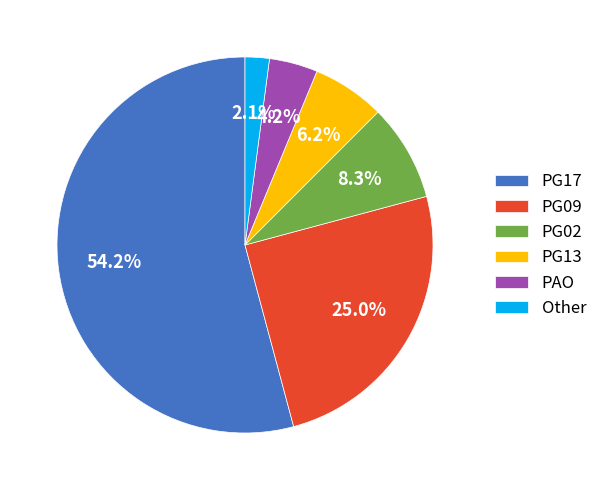

What percentage is NOT represented by PG17?

45.8%